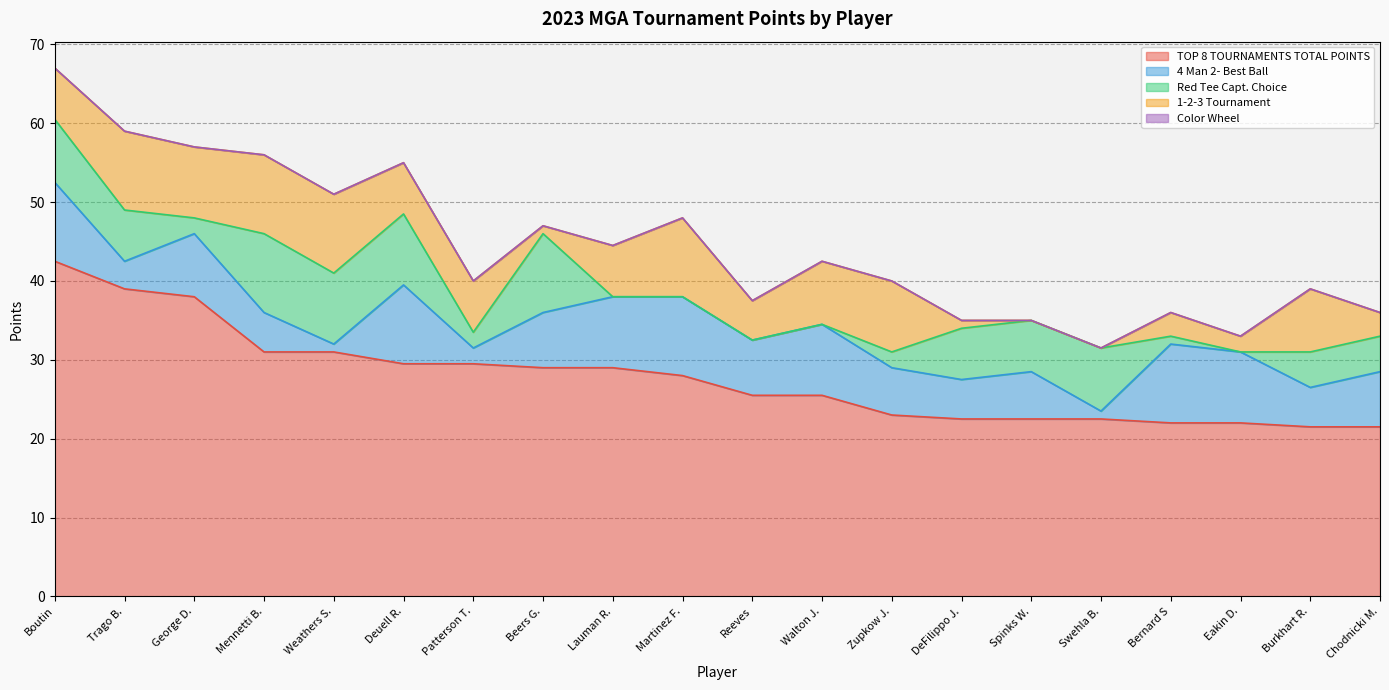

What is the difference between the highest and lowest values at Spinks W.?

22.5